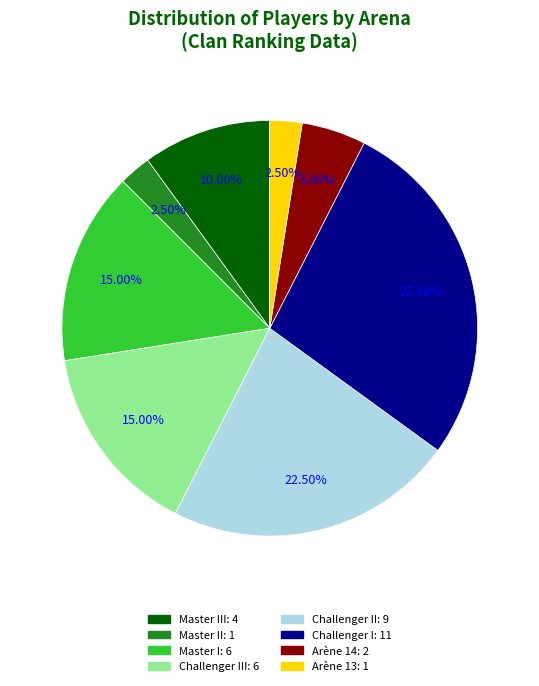

Is there any slice that represents more than half of the pie?

No